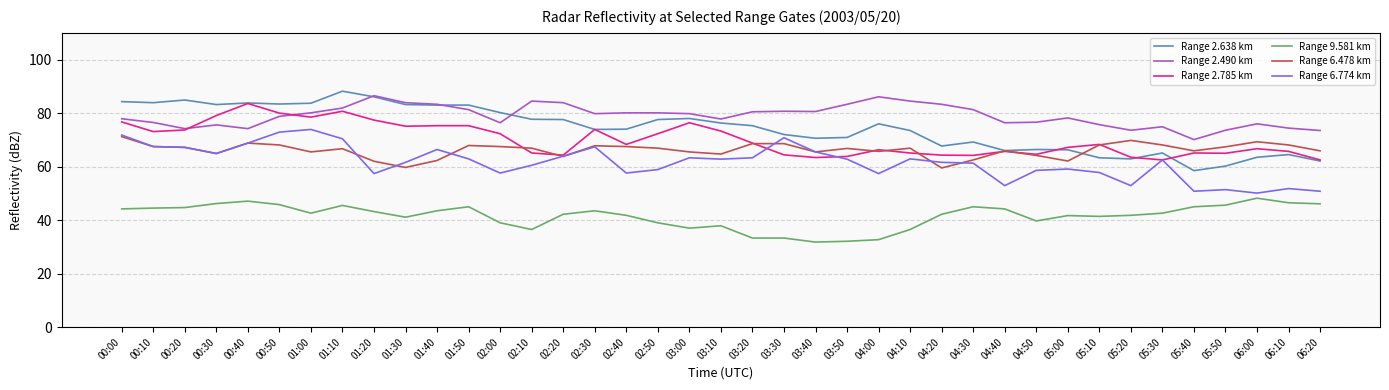

True or false: Range 9.581 km and Range 2.638 km intersect in this chart.

False